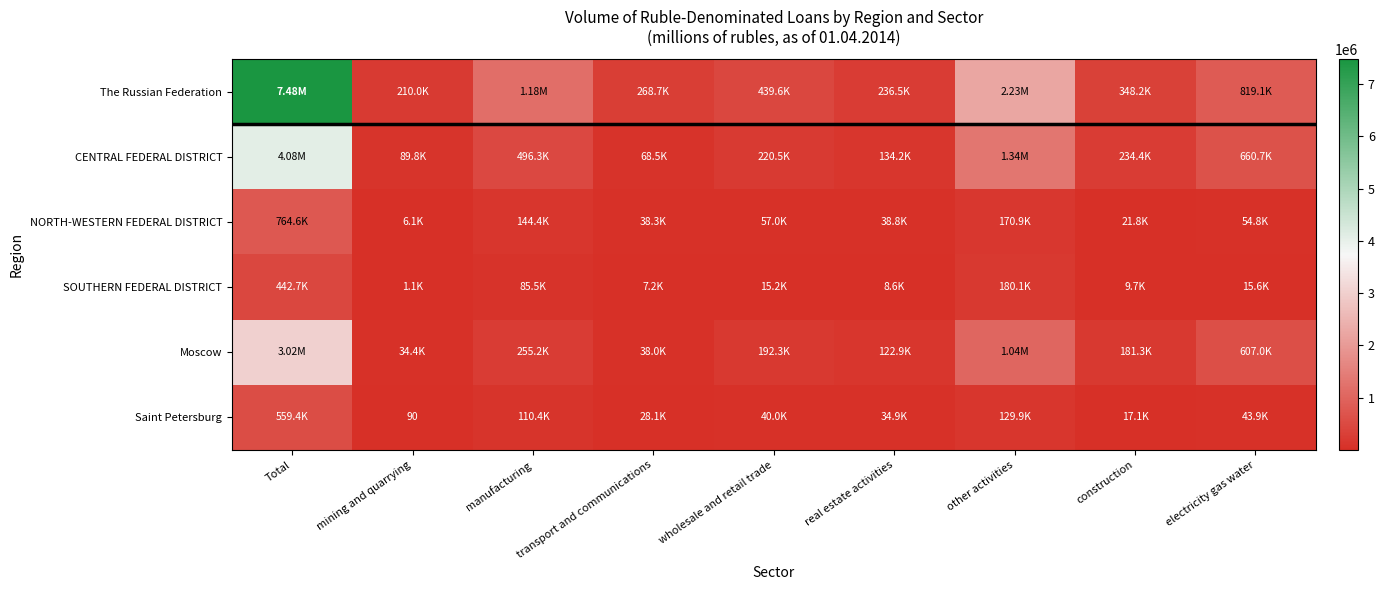

Between construction and manufacturing, which is larger?

manufacturing